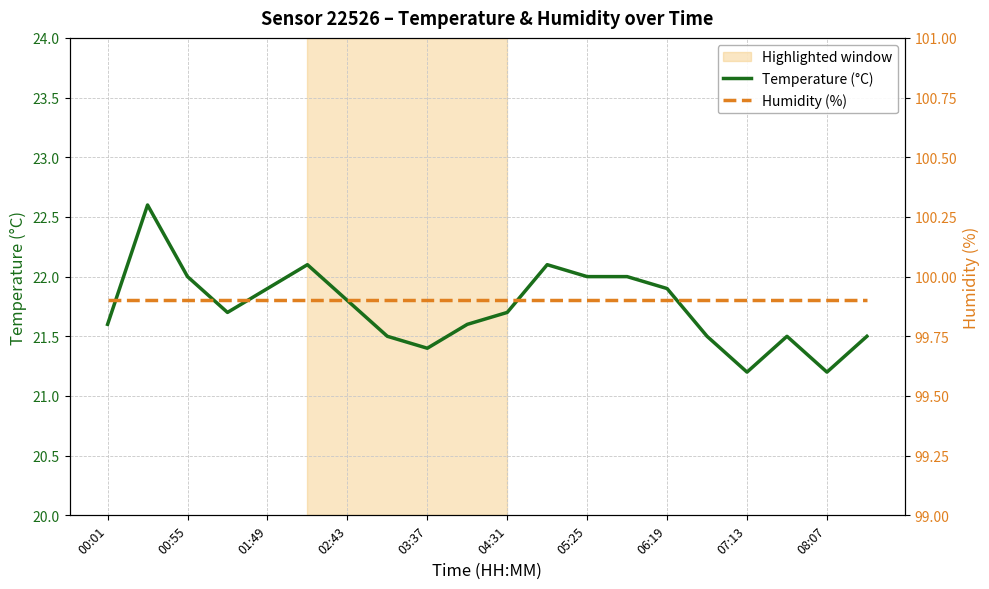

True or false: Temperature (°C) has a value of 13.6 at 05:25.

False